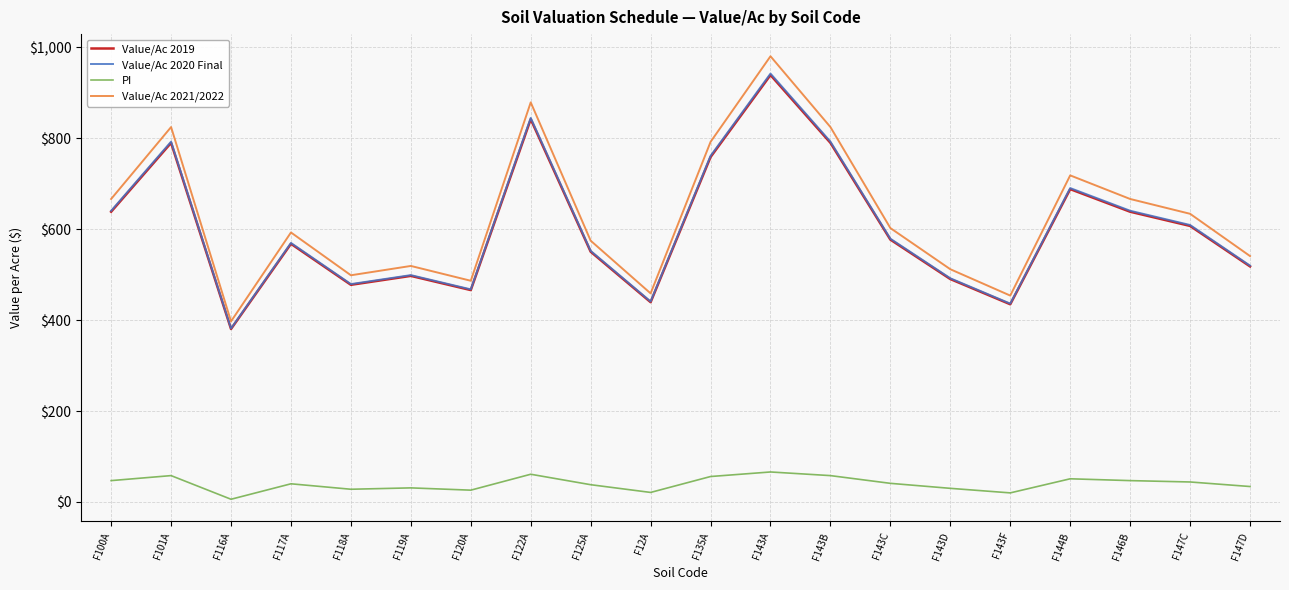

At which category does Value/Ac 2020 Final reach its first local peak?

F101A